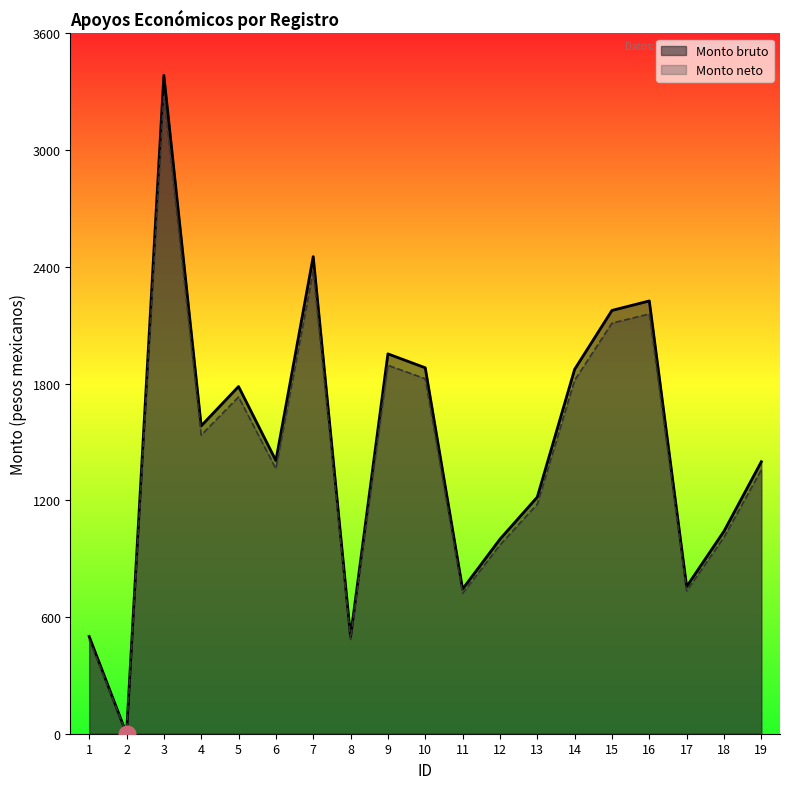

What is the value of the Monto bruto point at the 13th from the left?

1216.4